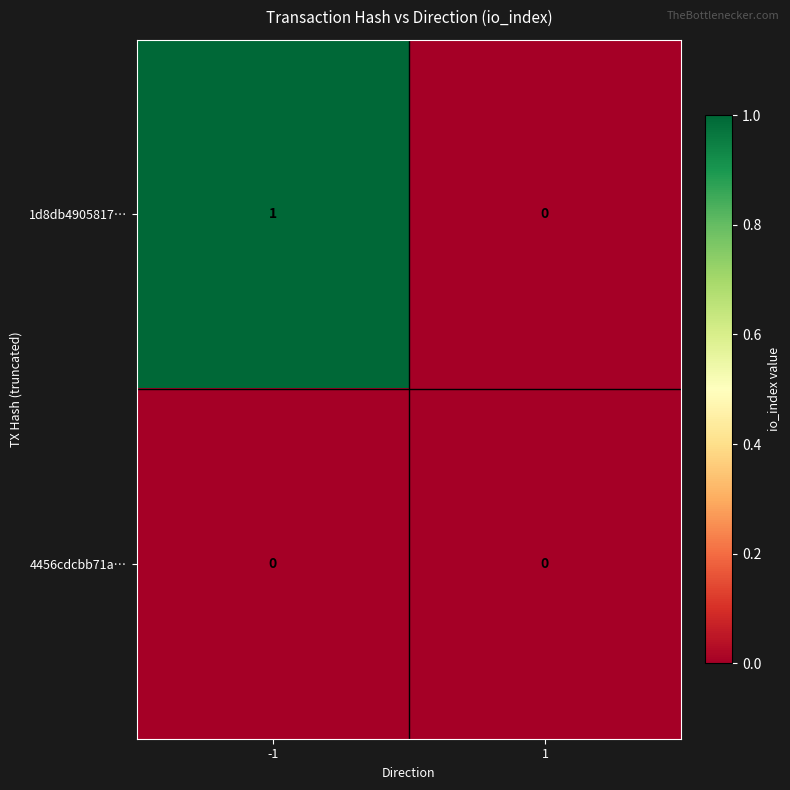

Which series has the largest range (max minus min)?

1d8db4905817…